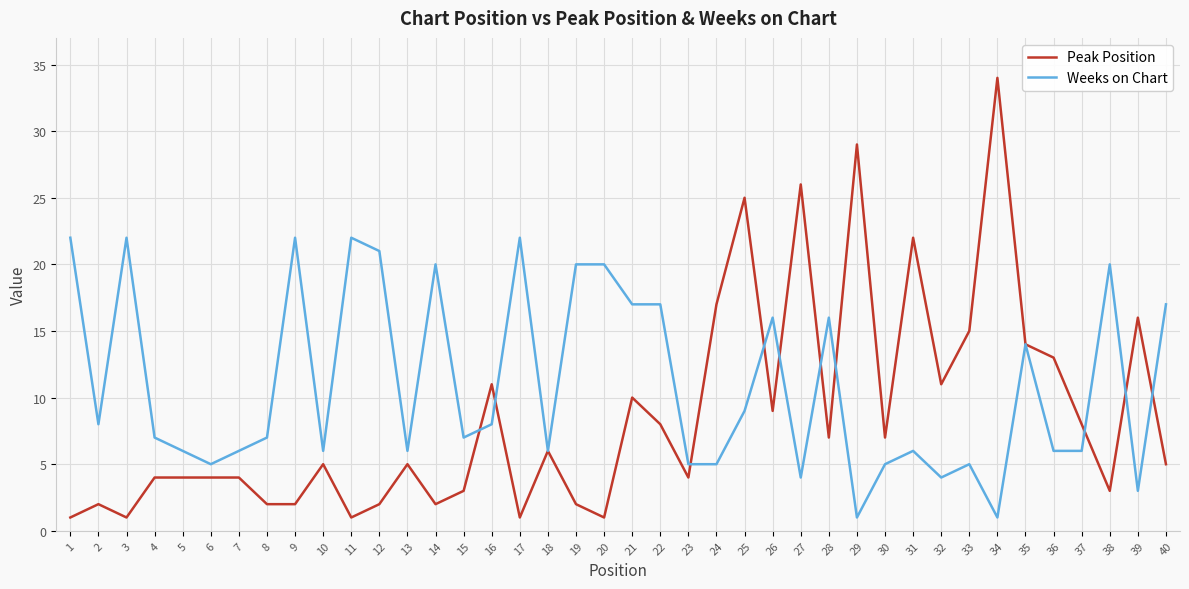

Reading left to right, list all the values displayed in this chart.

Peak Position: 1	2	1	4	4	4	4	2	2	5	1	2	5	2	3	11	1	6	2	1	10	8	4	17	25	9	26	7	29	7	22	11	15	34	14	13	8	3	16	5
Weeks on Chart: 22	8	22	7	6	5	6	7	22	6	22	21	6	20	7	8	22	6	20	20	17	17	5	5	9	16	4	16	1	5	6	4	5	1	14	6	6	20	3	17